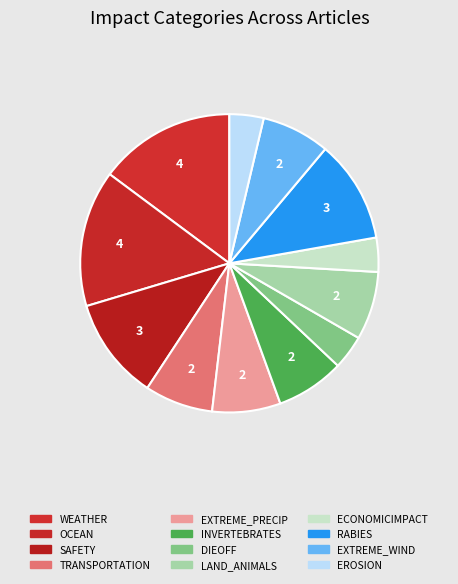

Is there a majority slice in this chart?

No